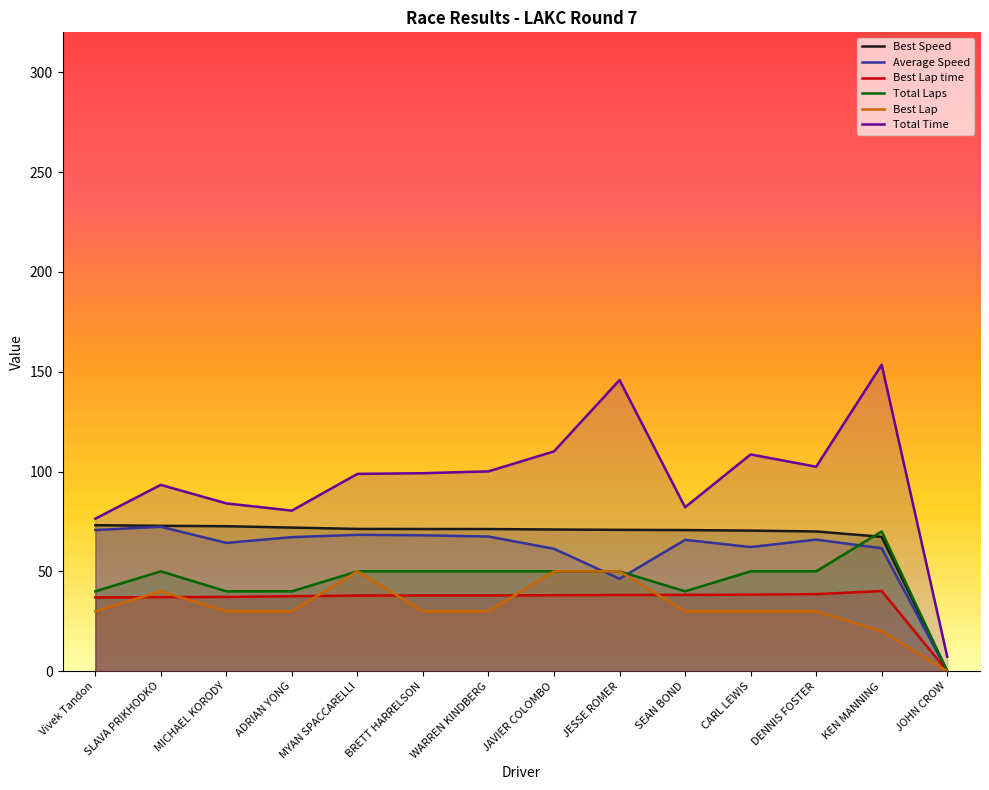

At JOHN CROW, list the series in order from smallest to largest.

Best Speed, Average Speed, Best Lap time, Total Laps, Best Lap, Total Time